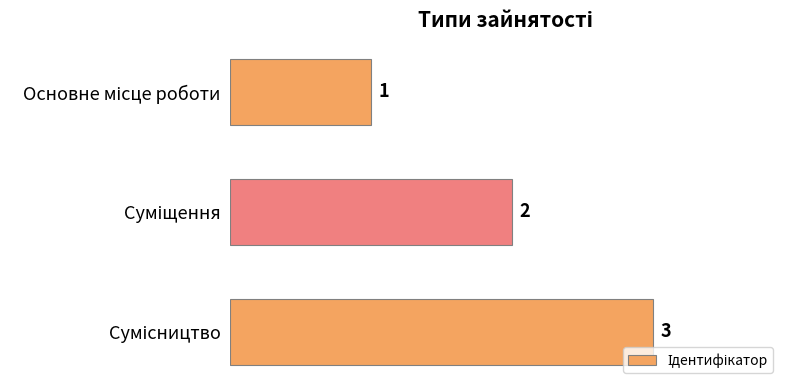

What is the greatest value displayed?

3